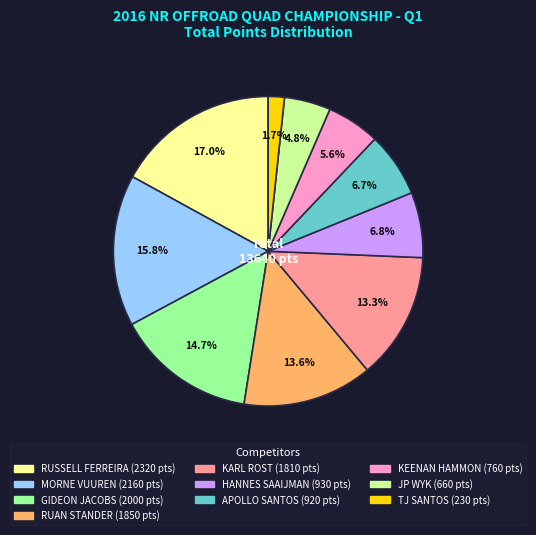

Is there any slice that represents more than half of the pie?

No